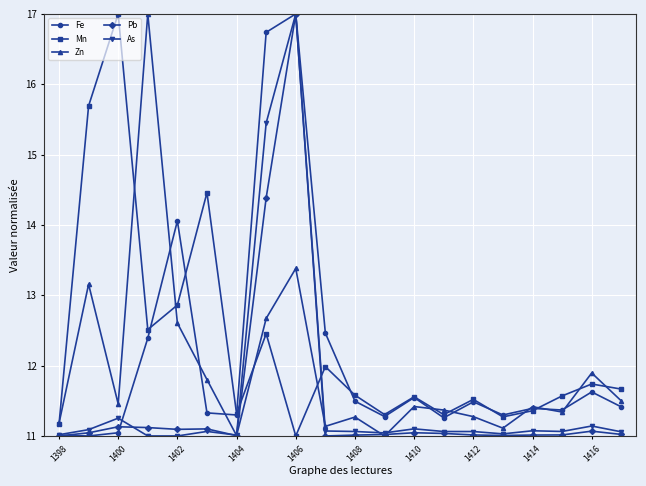

After their last crossing, which series has the higher values: Zn or Fe?

Zn